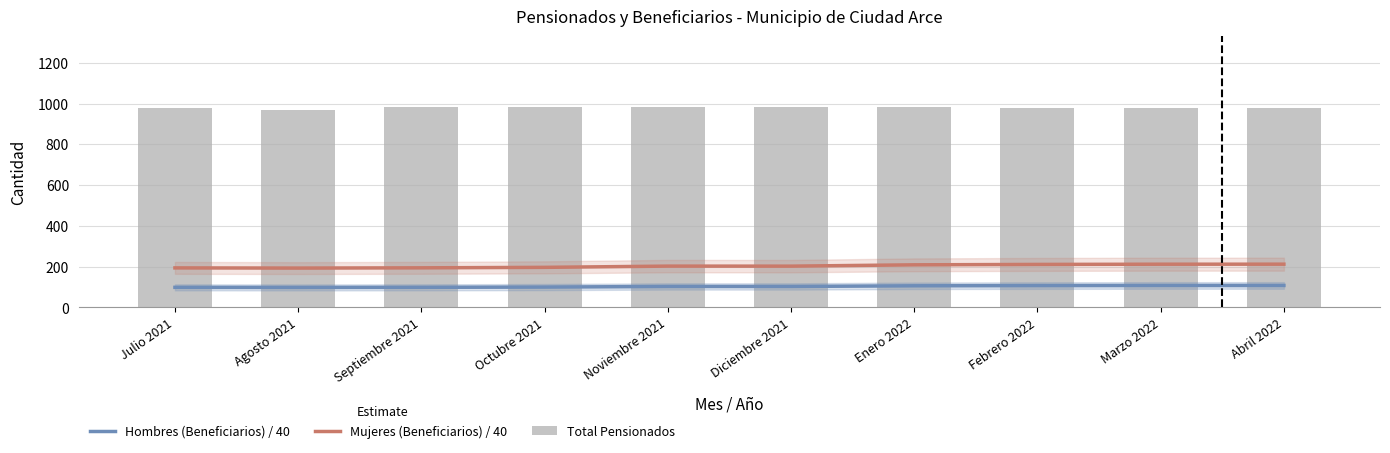

Where is Mujeres (Beneficiarios) / 40 nearest to the value 202?

Diciembre 2021